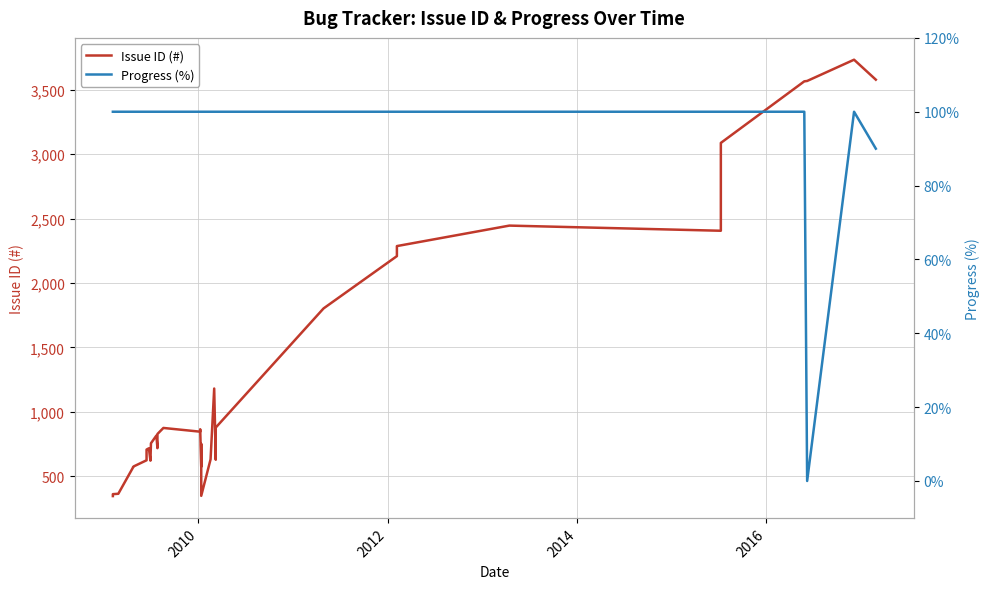

At how many categories does at least one series exceed 3298?

4